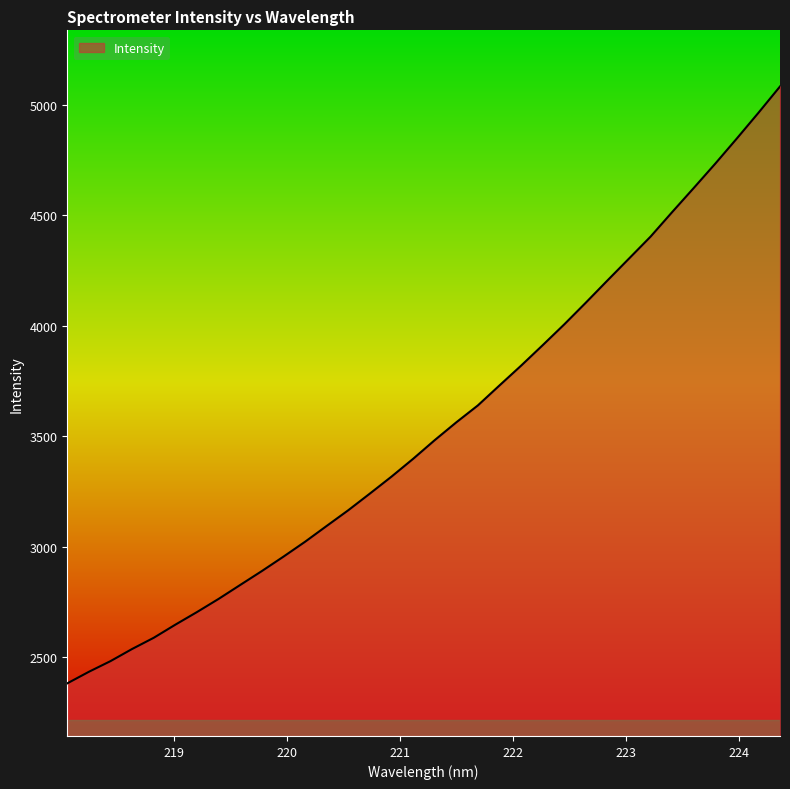

What is the difference between the maximum and minimum values?

2701.9